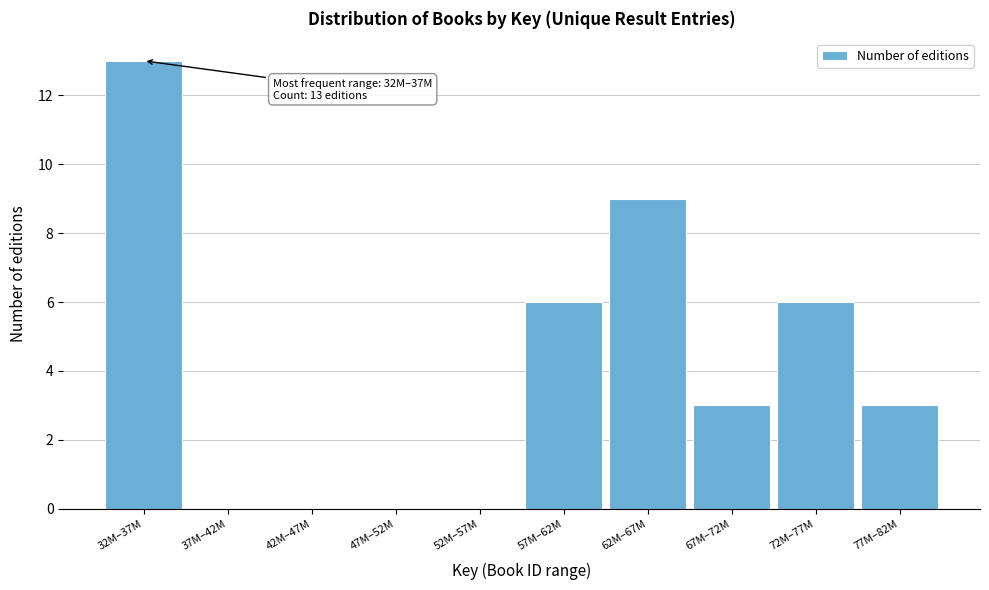

Reading right to left, what are all the values shown in this chart?

77M–82M=3	72M–77M=6	67M–72M=3	62M–67M=9	57M–62M=6	52M–57M=0	47M–52M=0	42M–47M=0	37M–42M=0	32M–37M=13